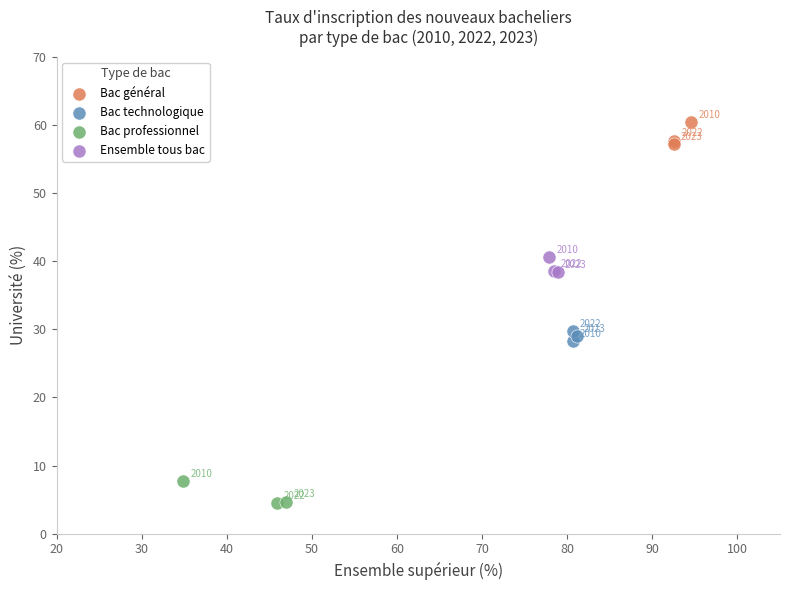

Which series contains the highest Y value?

Bac général